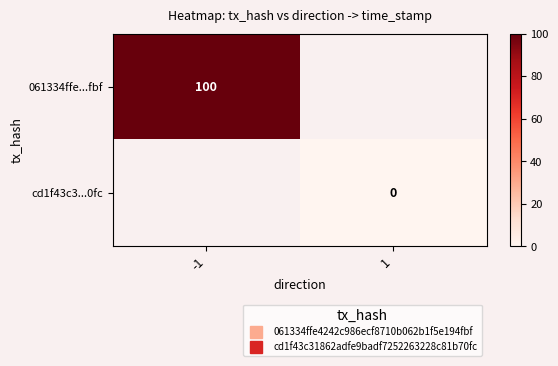

At how many categories does at least one series exceed 59?

1